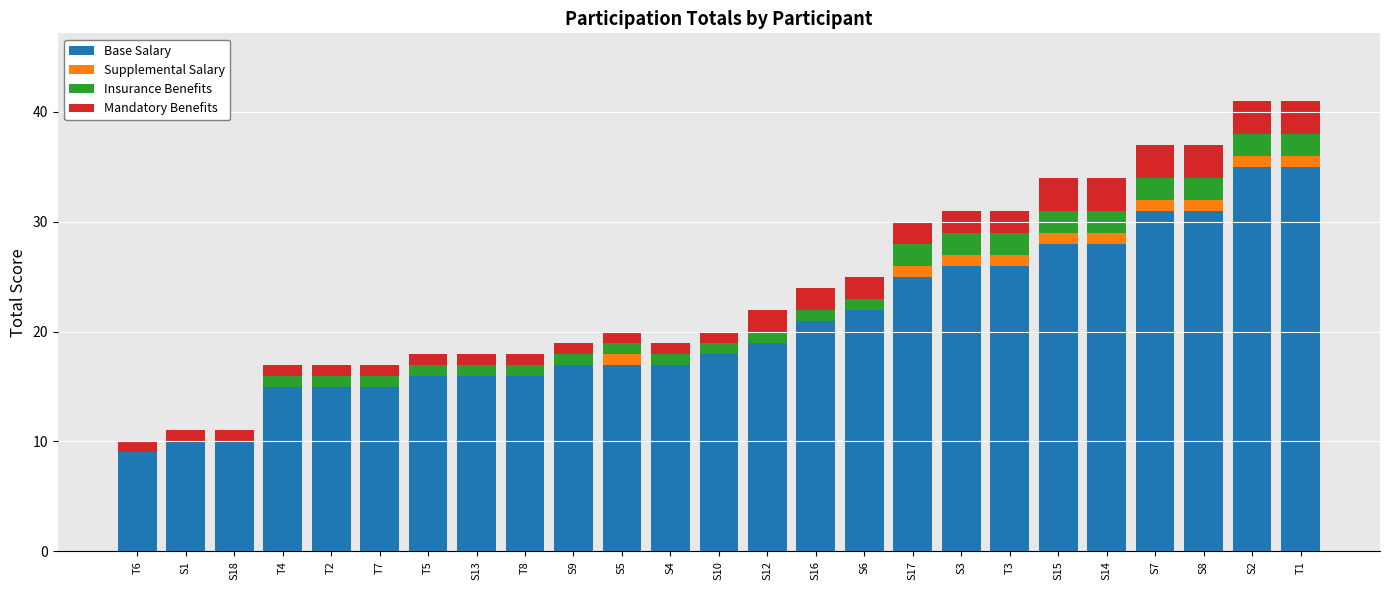

The Base Salary series shows 7 at S18. True or false?

False